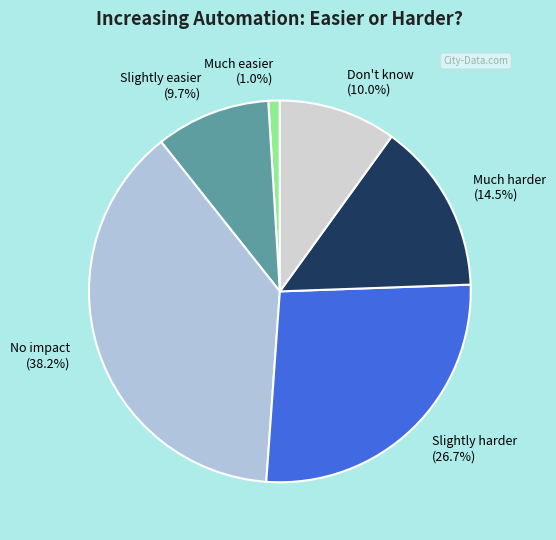

Which slice is the smallest?

Much easier